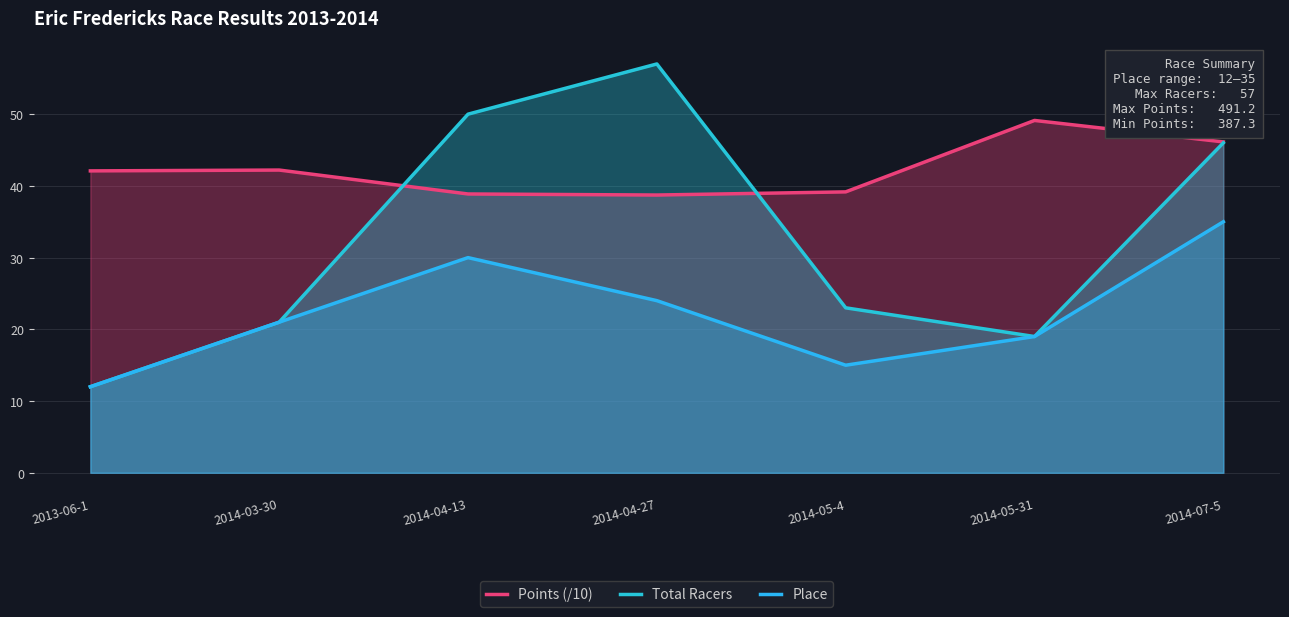

Does the chart have visible grid lines?

Yes